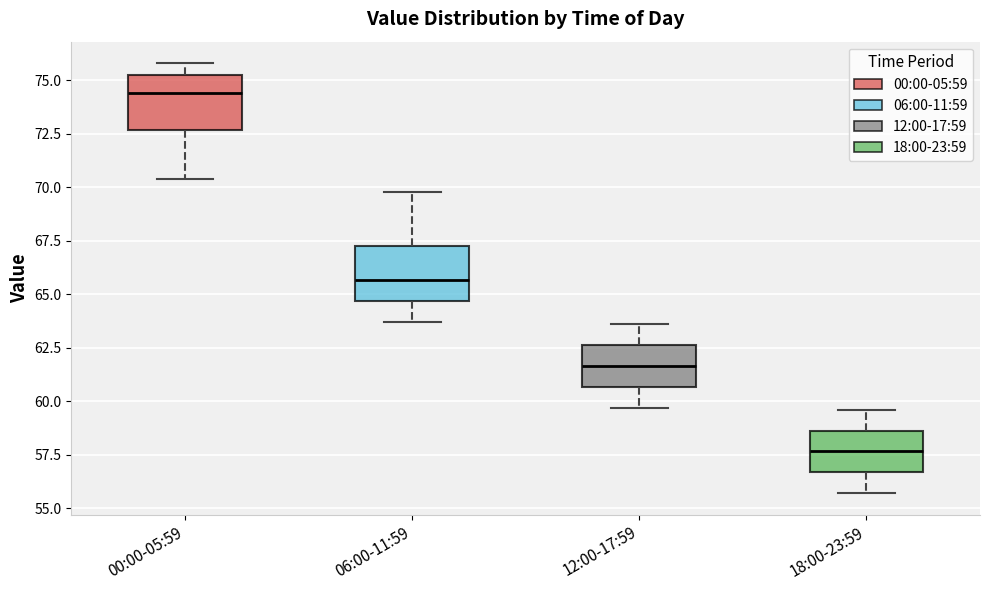

Which box's median line is the lowest?

18:00-23:59